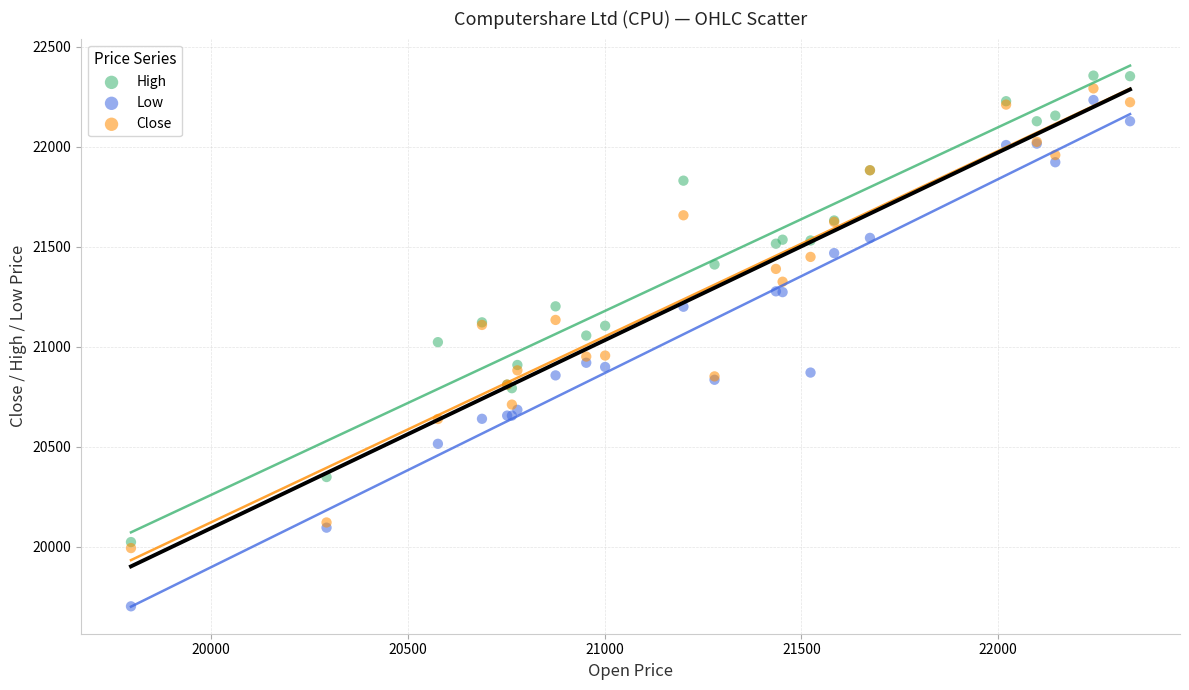

What is the X range (max minus min) for the scatter plot?

2539